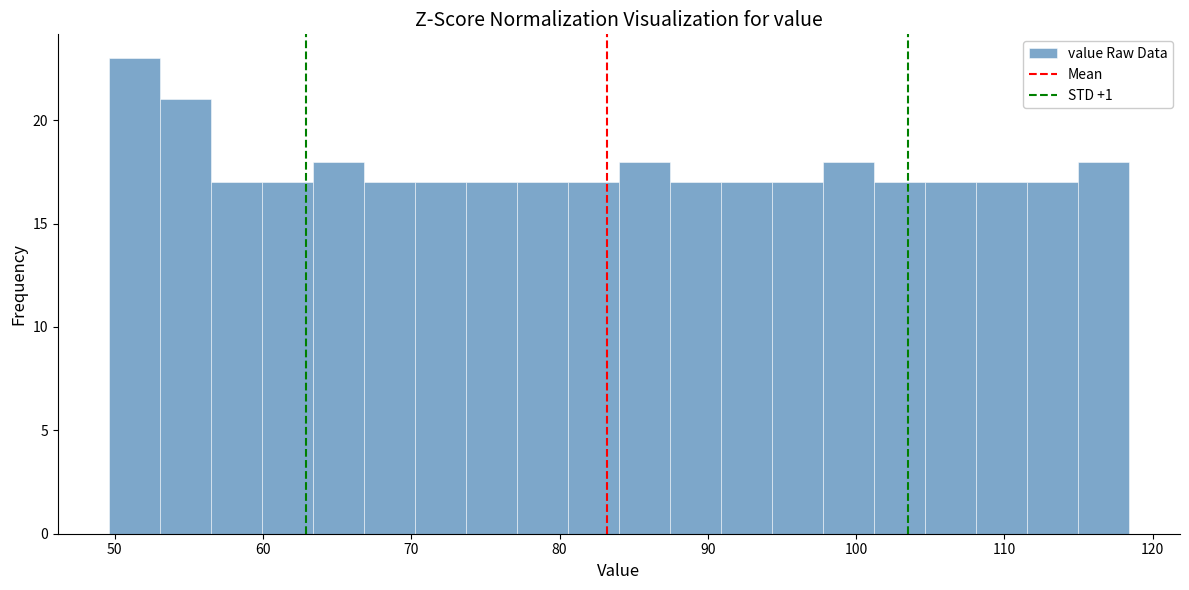

Read against the x-axis, roughly where is the centre of the tallest bar?

51